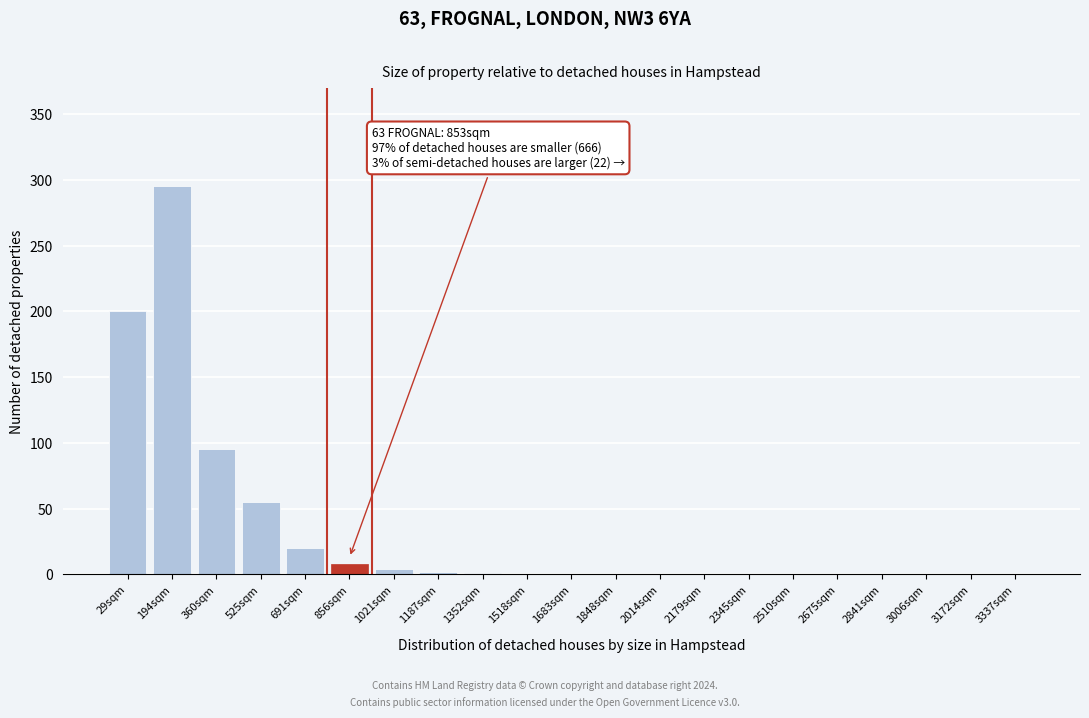

What is the change in value from 856sqm to 1848sqm?

-8